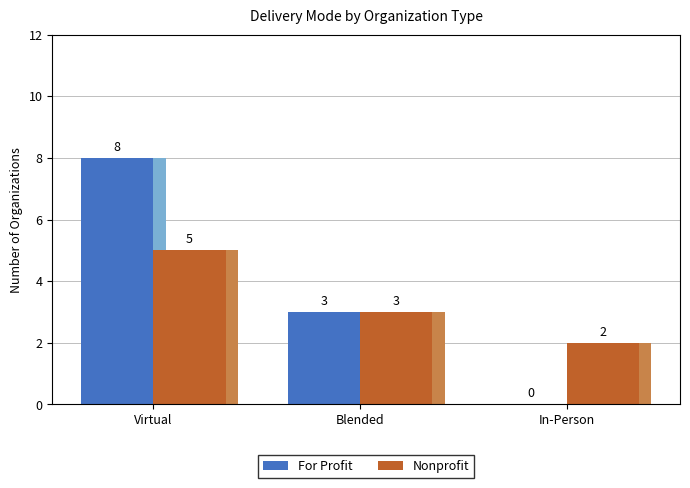

Which series has the largest range (max minus min)?

For Profit